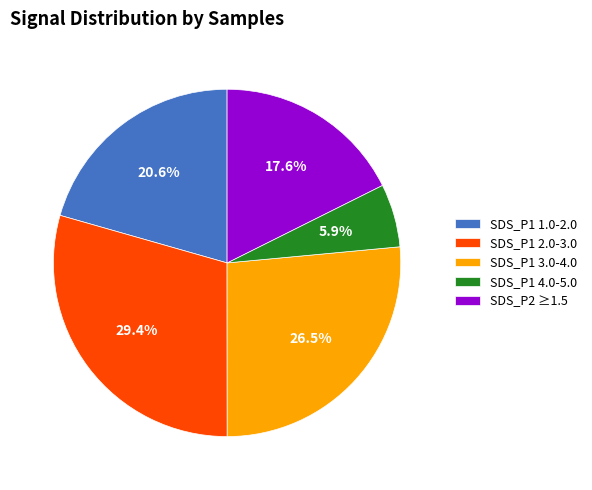

How many segments does this pie chart have?

5